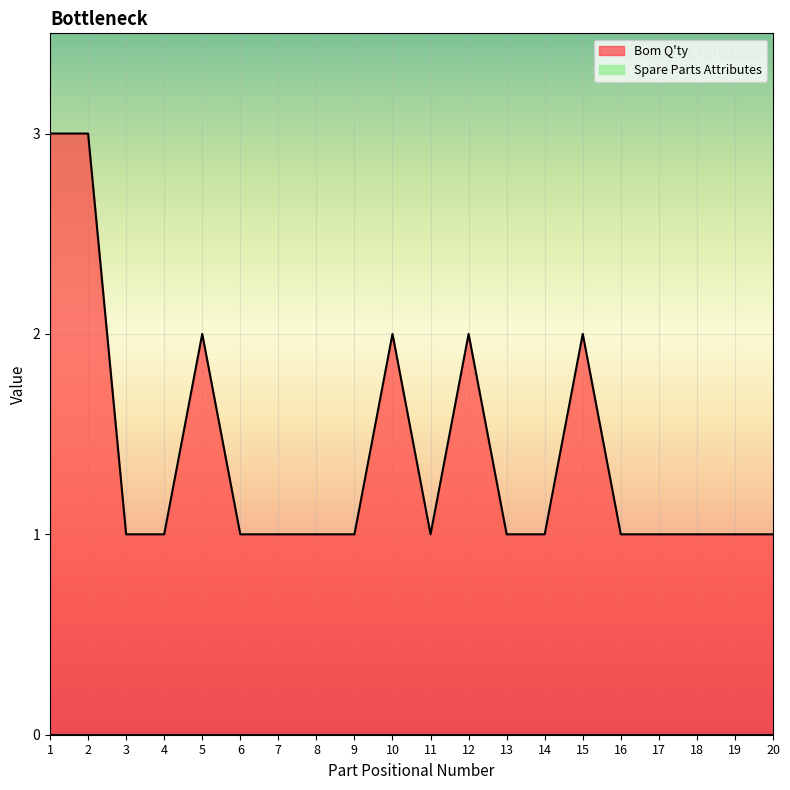

List the labels in order of value, largest first.

1, 2, 5, 10, 12, 15, 3, 4, 6, 7, 8, 9, 11, 13, 14, 16, 17, 18, 19, 20